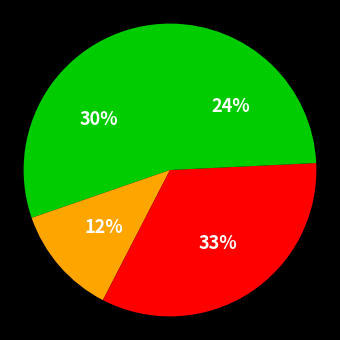

Count the number of slices in the pie.

4